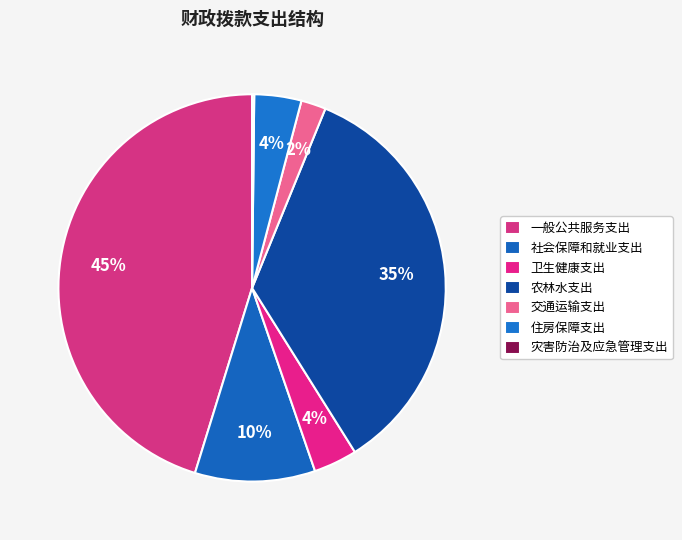

What is the total percentage of 卫生健康支出 and 住房保障支出?

7.6%